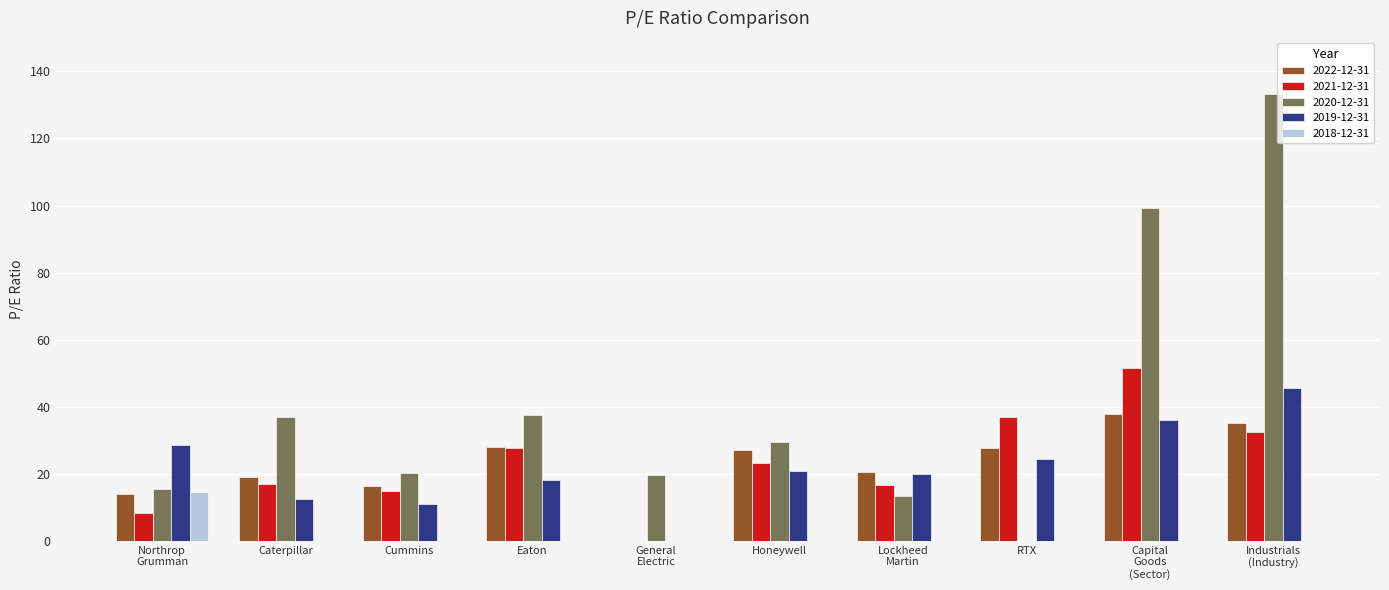

What is the maximum value shown in the chart?

133.3